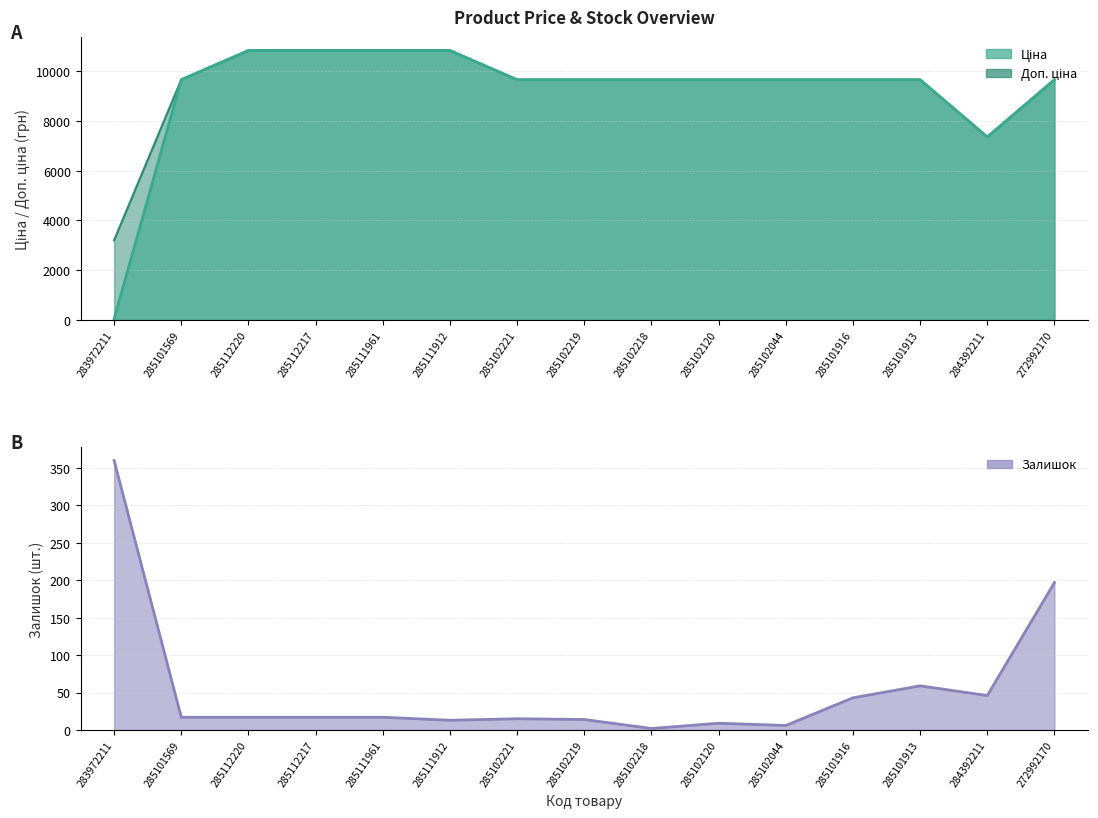

What is the label of the 5th point from the left?

285111961